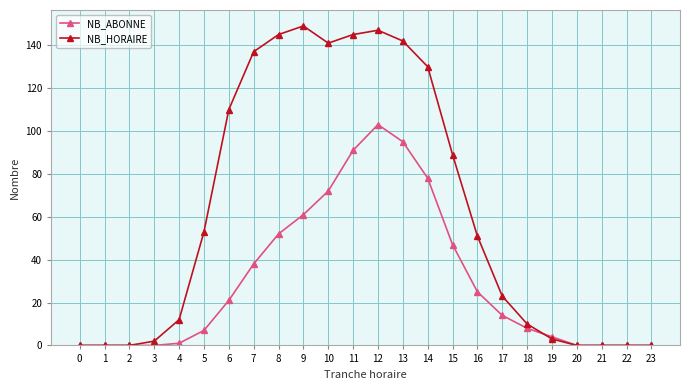

Does the chart have visible grid lines?

Yes